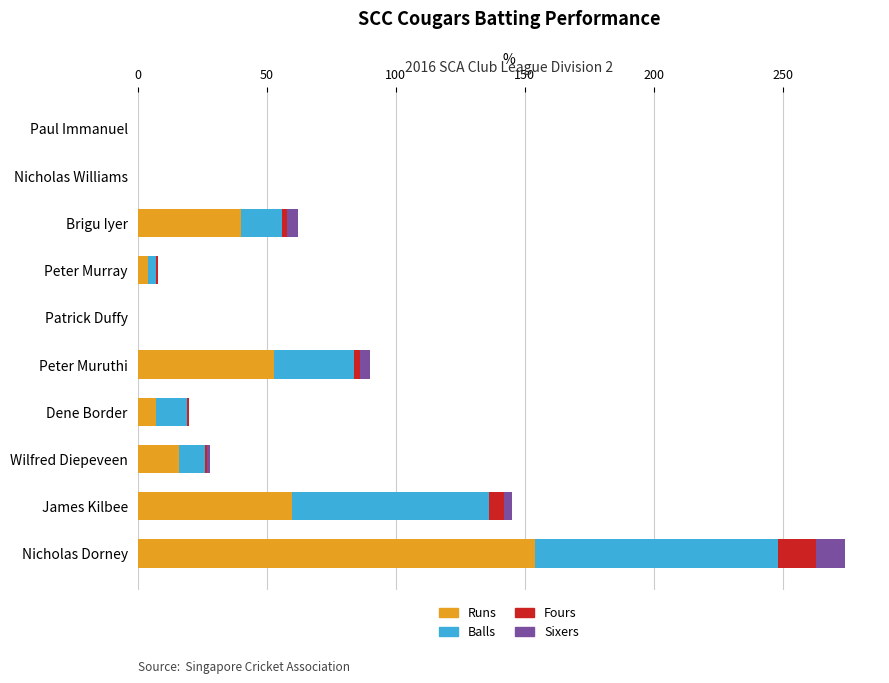

Is it true that Runs equals 62 at Nicholas Williams?

False